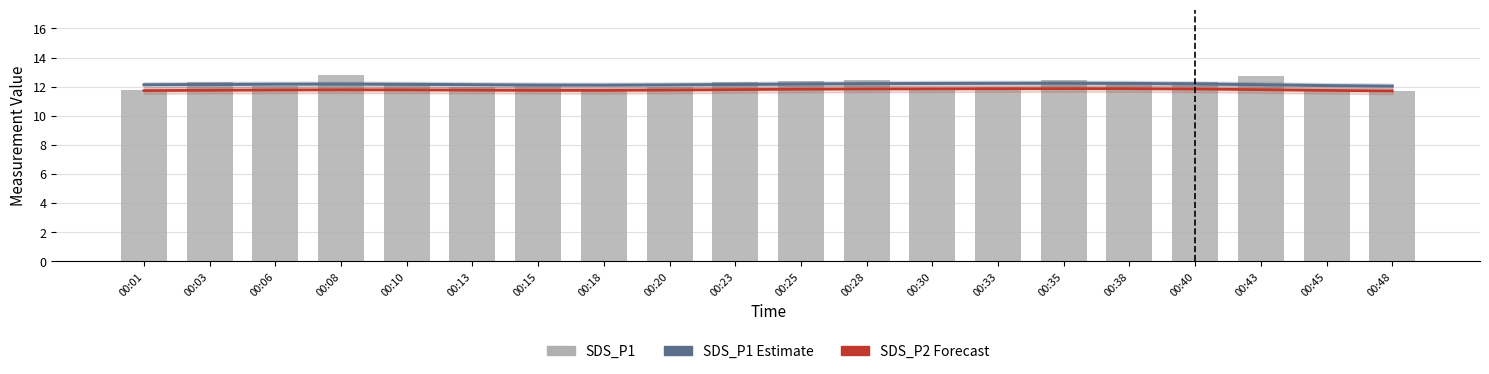

The value of SDS_P1 at 00:18 is 4.3. True or false?

False